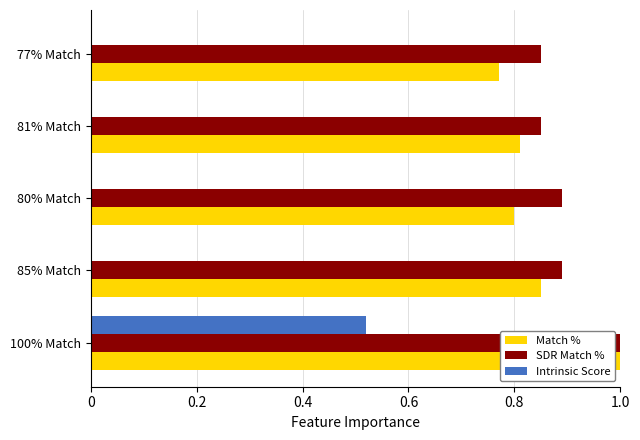

What is the sum of all SDR Match % values?

4.5